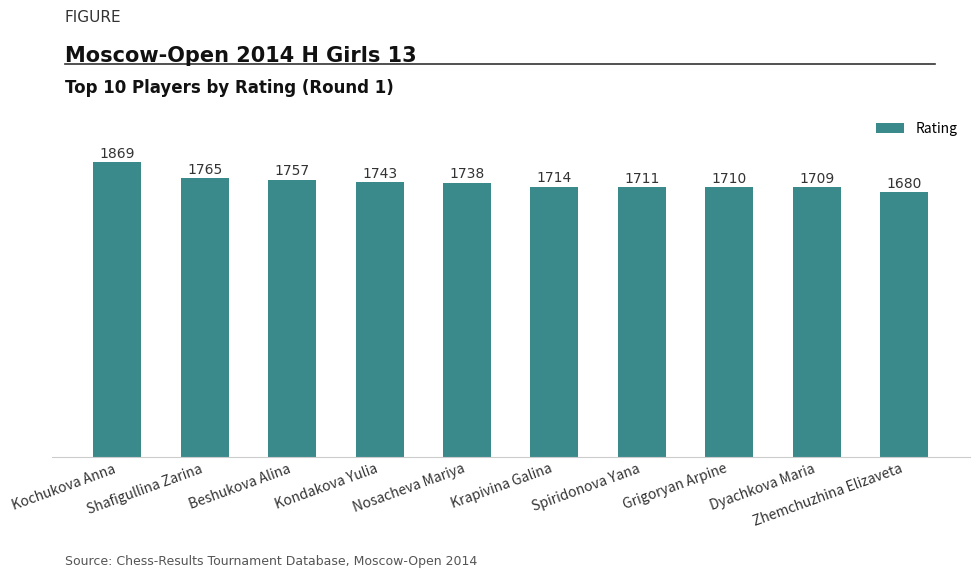

Reading left to right, transcribe all the data shown in this chart.

Kochukova Anna=1869	Shafigullina Zarina=1765	Beshukova Alina=1757	Kondakova Yulia=1743	Nosacheva Mariya=1738	Krapivina Galina=1714	Spiridonova Yana=1711	Grigoryan Arpine=1710	Dyachkova Maria=1709	Zhemchuzhina Elizaveta=1680